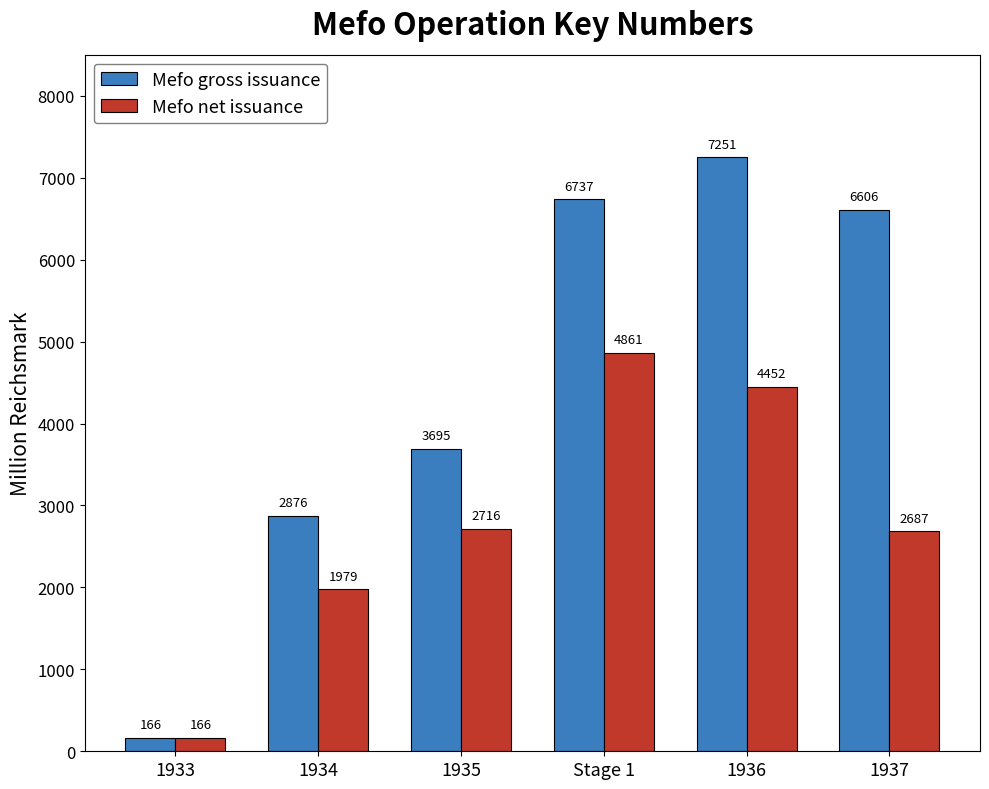

Reading right to left, transcribe all the data shown in this chart.

Mefo gross issuance: 1937=6606	1936=7251	Stage 1=6737	1935=3695	1934=2876	1933=166
Mefo net issuance: 1937=2687	1936=4452	Stage 1=4861	1935=2716	1934=1979	1933=166